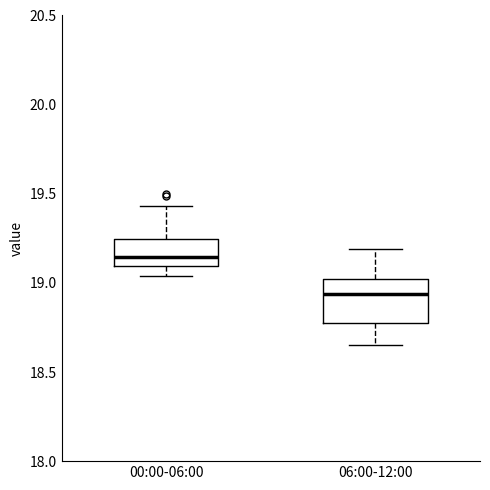

Reading left to right, transcribe this box plot: for each box, give where its median line is, the range the box spans, and where its two whiskers end, as read against the y-axis. The values are not printed on the chart, so give them approximately, as read against the axis.

00:00-06:00: median 19.15, box 19.10 to 19.25, whiskers 19.05 to 19.45
06:00-12:00: median 18.95, box 18.75 to 19.00, whiskers 18.65 to 19.20